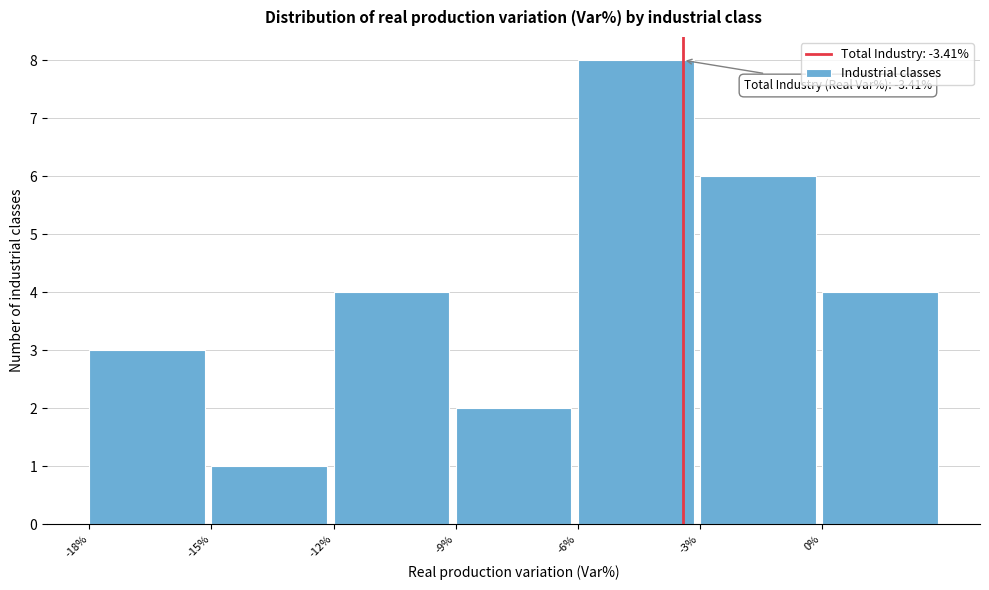

Over which range of the x-axis is the bar tallest?

-6 to -3